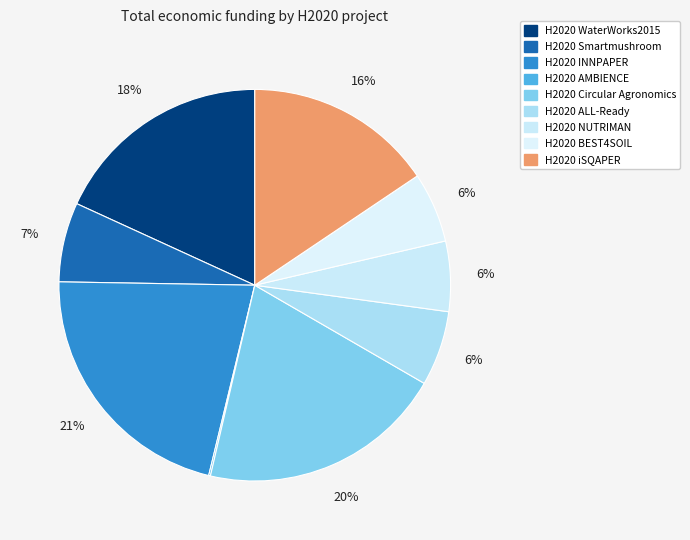

What is the change in value from H2020 Circular Agronomics to H2020 ALL-Ready?

-4863621